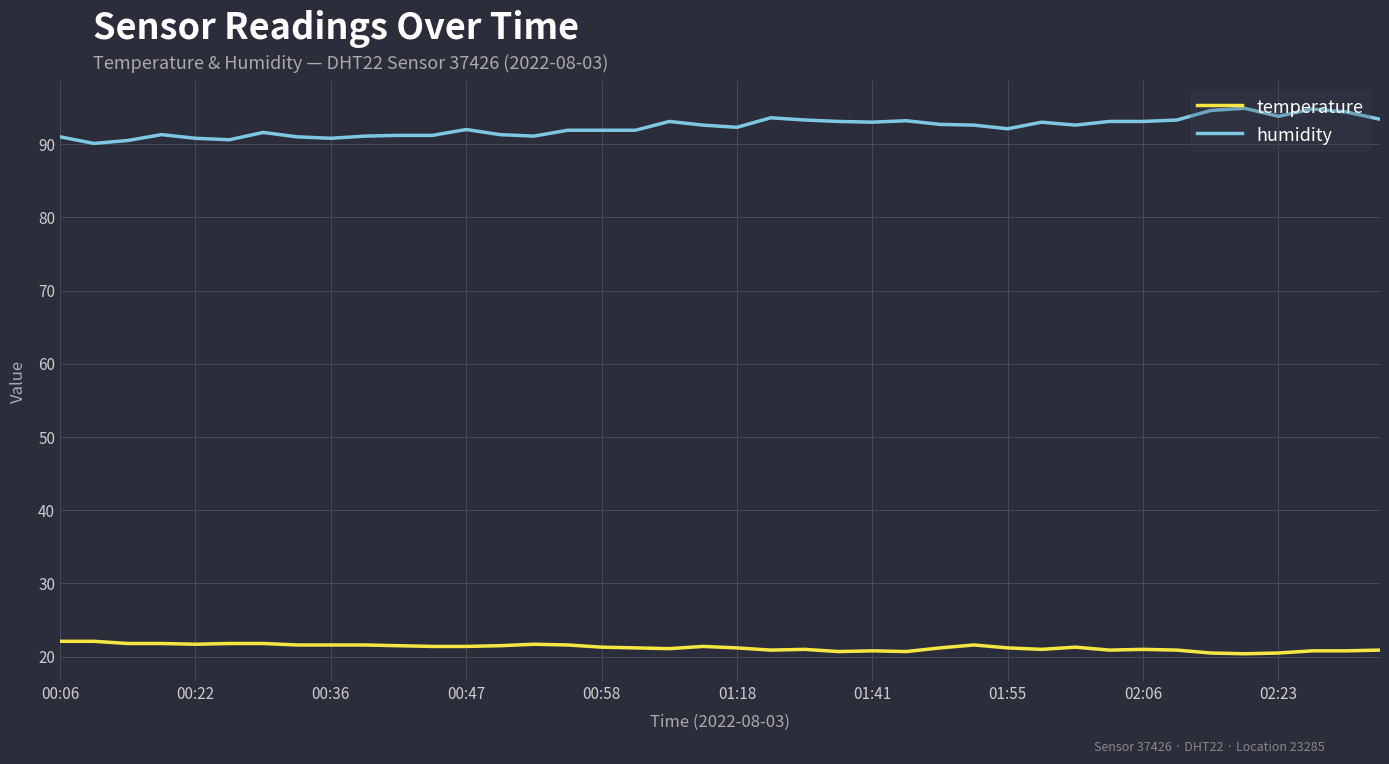

Rank the series by their average value, from highest to lowest.

humidity, temperature